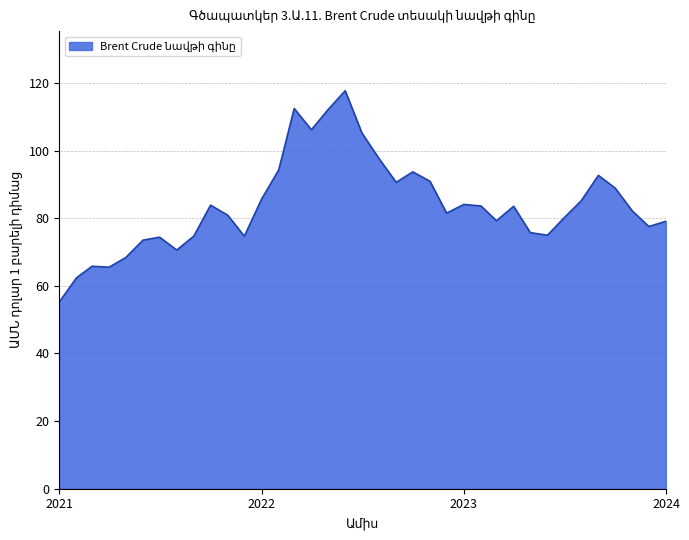

What is the minimum value shown in the chart?

55.2